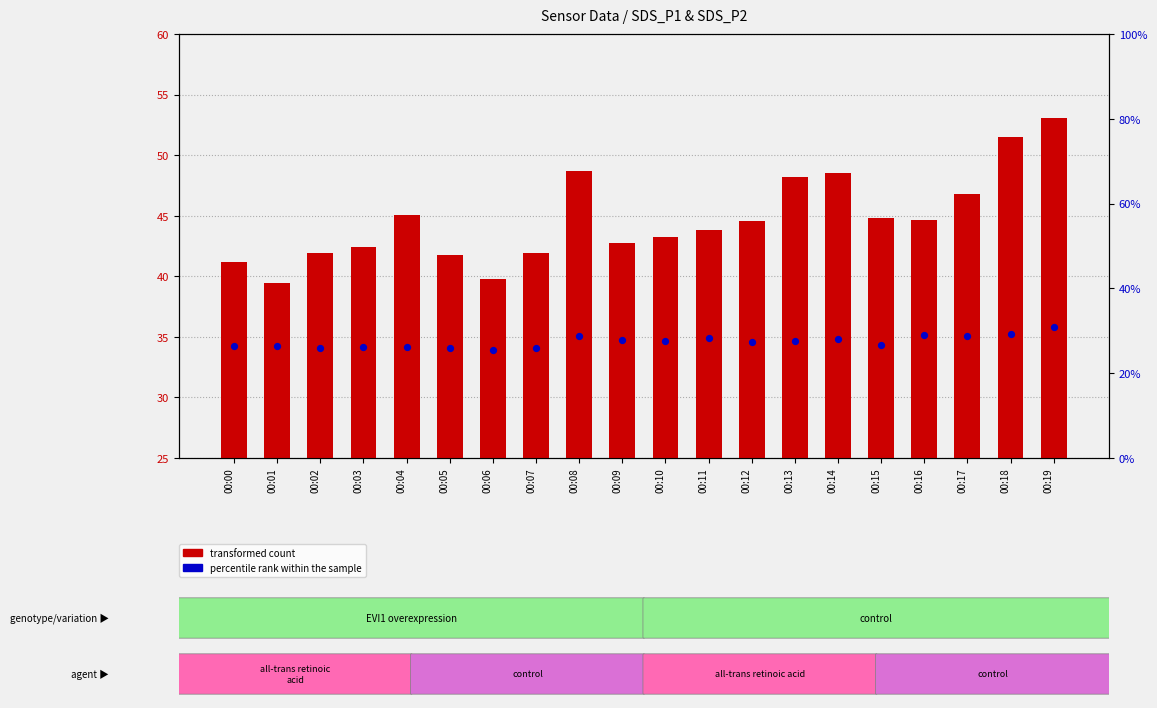

Which series has the largest Y range (max minus min)?

transformed count